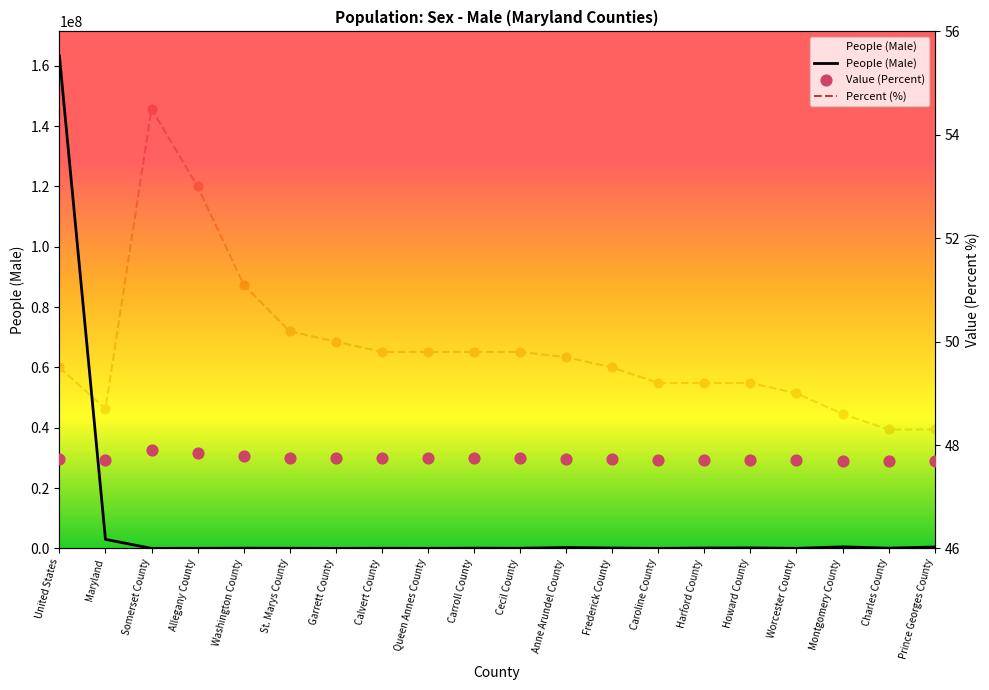

At which category is the sum across all series the highest?

United States